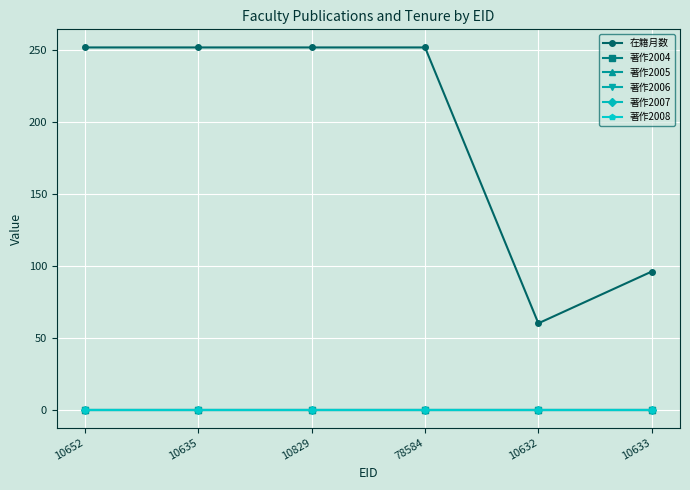

Is this an area chart (filled region under the line)?

No